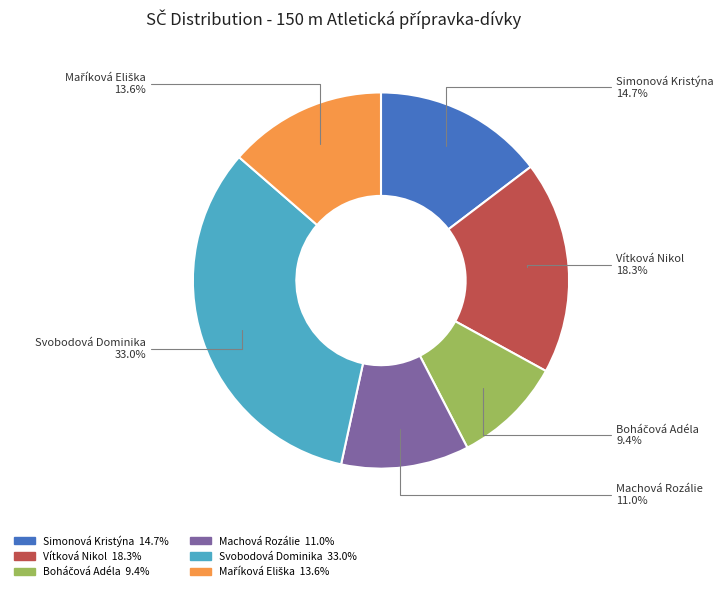

What is the total percentage of Machová Rozálie and Svobodová Dominika?

44.0%